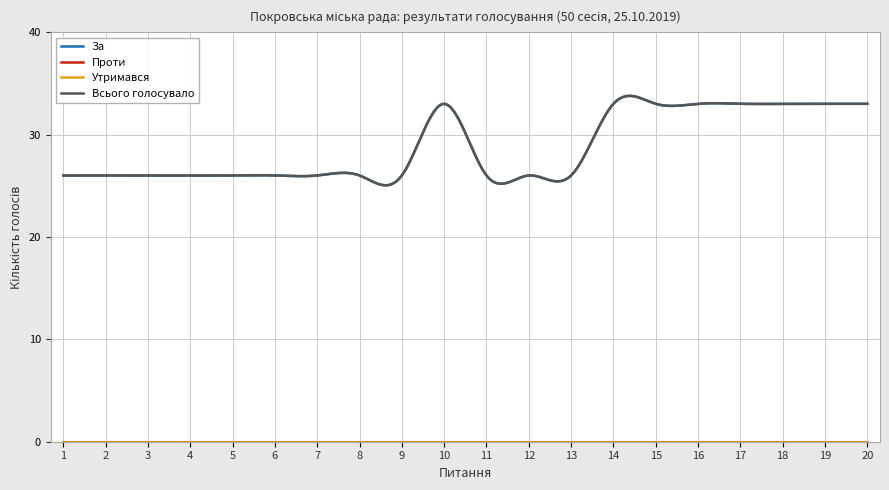

True or false: За and Всього голосувало cross at least once.

False